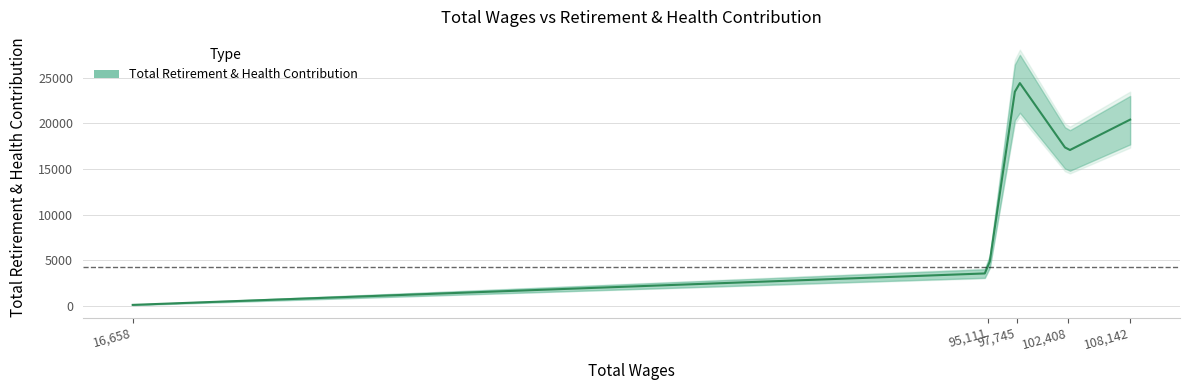

What is the ratio of the value at 97745.0 to the value at 102408.0?

1.5